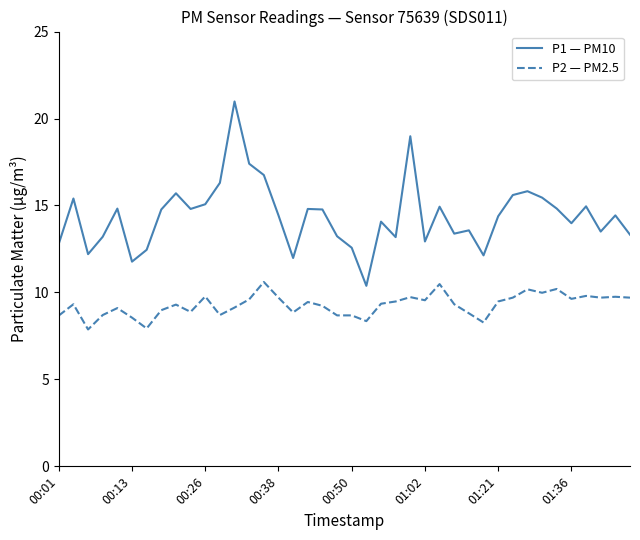

Which series has the largest range (max minus min)?

P1 — PM10